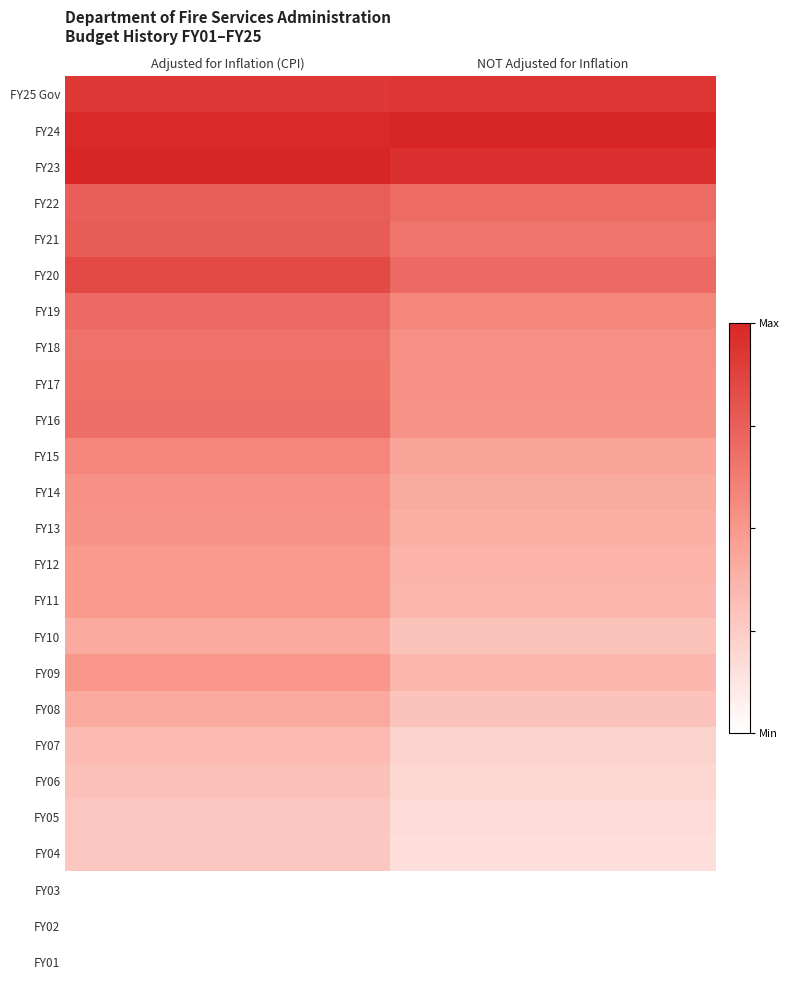

Reading left to right, list all the values displayed in this chart.

FY25 Gov: Adjusted for Inflation (CPI)=0.9	NOT Adjusted for Inflation=0.9
FY24: Adjusted for Inflation (CPI)=1.0	NOT Adjusted for Inflation=1.0
FY23: Adjusted for Inflation (CPI)=1.0	NOT Adjusted for Inflation=1.0
FY22: Adjusted for Inflation (CPI)=0.8	NOT Adjusted for Inflation=0.7
FY21: Adjusted for Inflation (CPI)=0.8	NOT Adjusted for Inflation=0.7
FY20: Adjusted for Inflation (CPI)=0.8	NOT Adjusted for Inflation=0.7
FY19: Adjusted for Inflation (CPI)=0.7	NOT Adjusted for Inflation=0.6
FY18: Adjusted for Inflation (CPI)=0.7	NOT Adjusted for Inflation=0.5
FY17: Adjusted for Inflation (CPI)=0.7	NOT Adjusted for Inflation=0.5
FY16: Adjusted for Inflation (CPI)=0.7	NOT Adjusted for Inflation=0.5
FY15: Adjusted for Inflation (CPI)=0.6	NOT Adjusted for Inflation=0.4
FY14: Adjusted for Inflation (CPI)=0.5	NOT Adjusted for Inflation=0.4
FY13: Adjusted for Inflation (CPI)=0.5	NOT Adjusted for Inflation=0.4
FY12: Adjusted for Inflation (CPI)=0.5	NOT Adjusted for Inflation=0.4
FY11: Adjusted for Inflation (CPI)=0.5	NOT Adjusted for Inflation=0.4
FY10: Adjusted for Inflation (CPI)=0.4	NOT Adjusted for Inflation=0.3
FY09: Adjusted for Inflation (CPI)=0.5	NOT Adjusted for Inflation=0.4
FY08: Adjusted for Inflation (CPI)=0.4	NOT Adjusted for Inflation=0.3
FY07: Adjusted for Inflation (CPI)=0.3	NOT Adjusted for Inflation=0.2
FY06: Adjusted for Inflation (CPI)=0.3	NOT Adjusted for Inflation=0.2
FY05: Adjusted for Inflation (CPI)=0.3	NOT Adjusted for Inflation=0.2
FY04: Adjusted for Inflation (CPI)=0.3	NOT Adjusted for Inflation=0.2
FY03: Adjusted for Inflation (CPI)=0.0	NOT Adjusted for Inflation=0.0
FY02: Adjusted for Inflation (CPI)=0.0	NOT Adjusted for Inflation=0.0
FY01: Adjusted for Inflation (CPI)=0.0	NOT Adjusted for Inflation=0.0